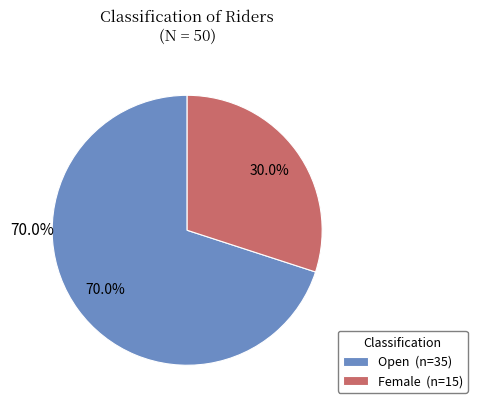

To the nearest percent, what is the average slice percentage?

50%